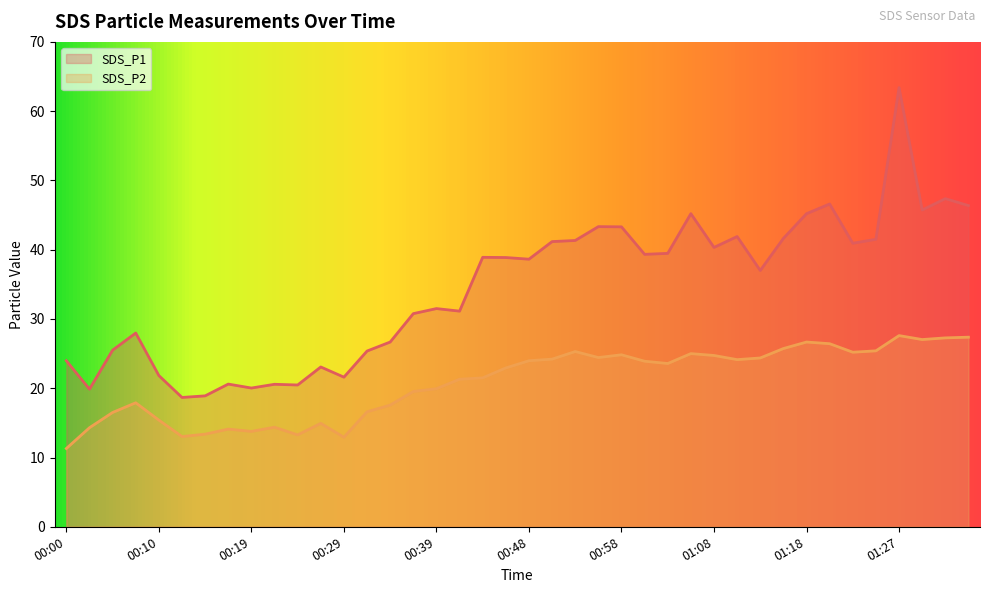

Reading left to right, transcribe all the data shown in this chart.

SDS_P1: 24.0	19.9	25.5	28.0	21.8	18.7	18.9	20.6	20.0	20.6	20.5	23.1	21.6	25.4	26.7	30.8	31.5	31.1	38.9	38.9	38.6	41.2	41.3	43.3	43.3	39.3	39.5	45.2	40.3	41.9	37.0	41.6	45.2	46.6	40.9	41.5	63.4	45.7	47.4	46.4
SDS_P2: 11.3	14.3	16.5	17.9	15.4	13.0	13.4	14.1	13.8	14.4	13.3	14.9	12.9	16.6	17.6	19.5	19.9	21.3	21.5	22.9	24.0	24.2	25.3	24.4	24.8	23.9	23.6	25.0	24.7	24.1	24.4	25.7	26.7	26.4	25.2	25.4	27.6	27.0	27.3	27.4